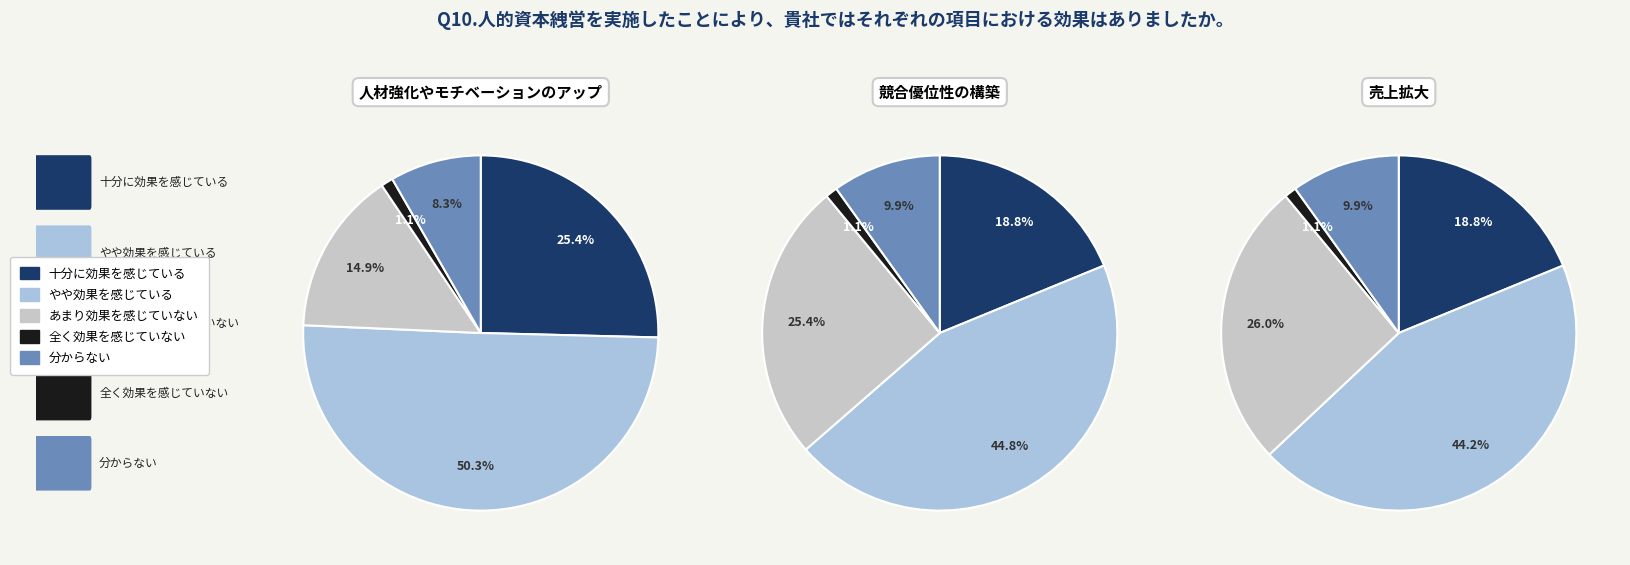

Which has a higher value, 14 or 24?

24